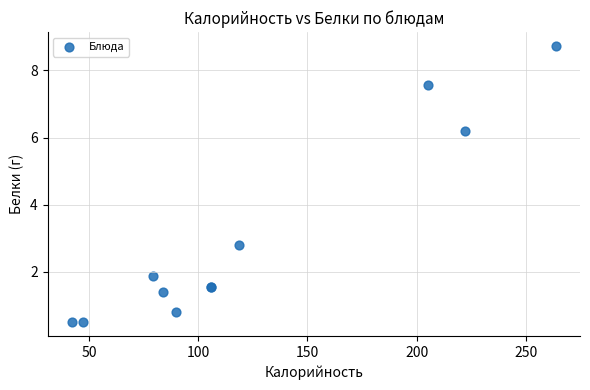

What Y value in the scatter plot is closest to 4?

2.8